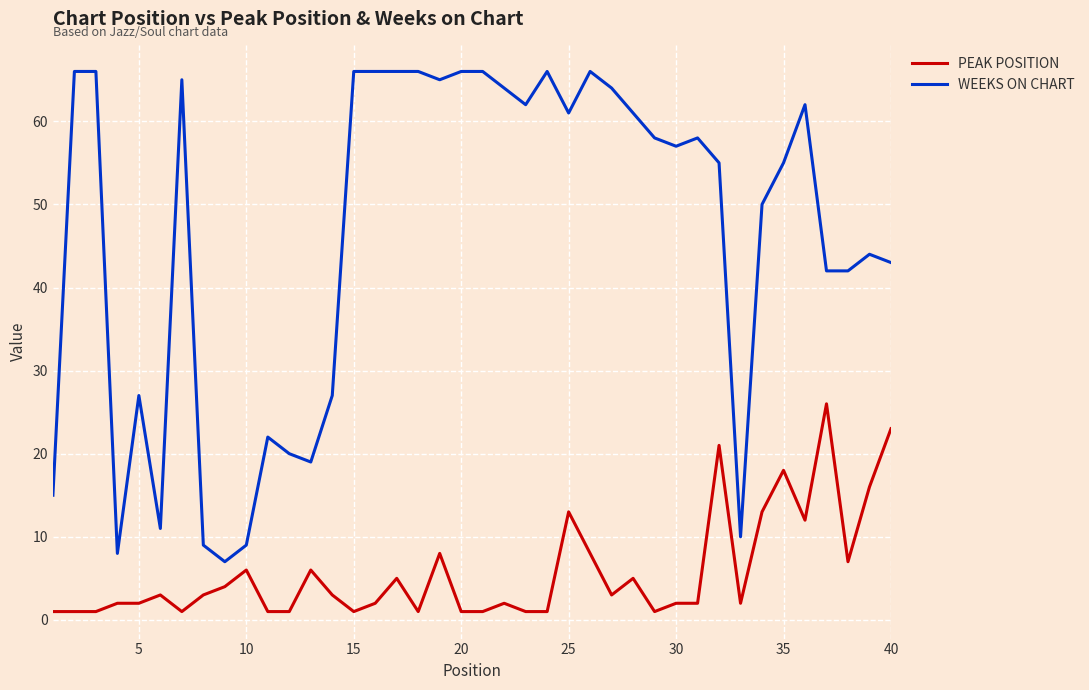

What is the maximum value shown in the chart?

66